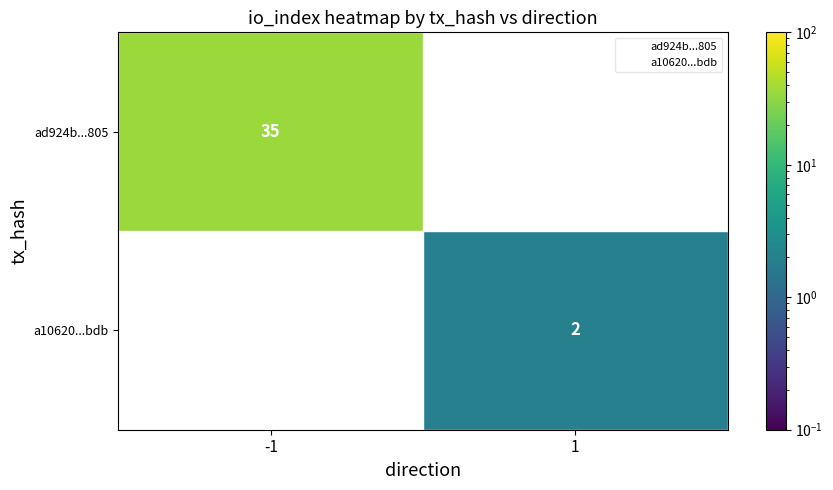

The ad924b...805 series shows 59.9 at -1. True or false?

False